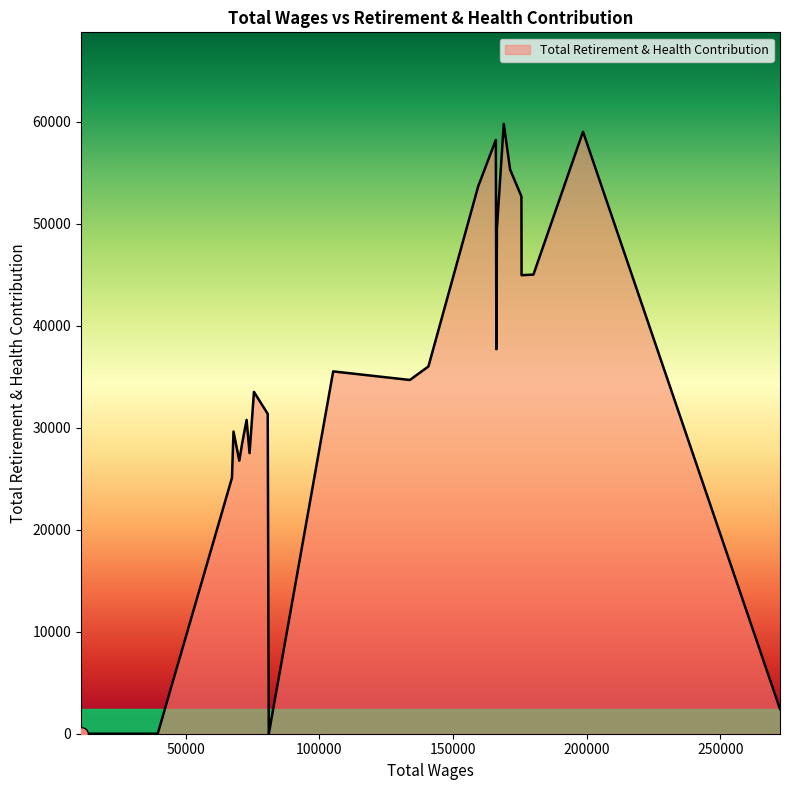

What is the greatest value displayed?

59794